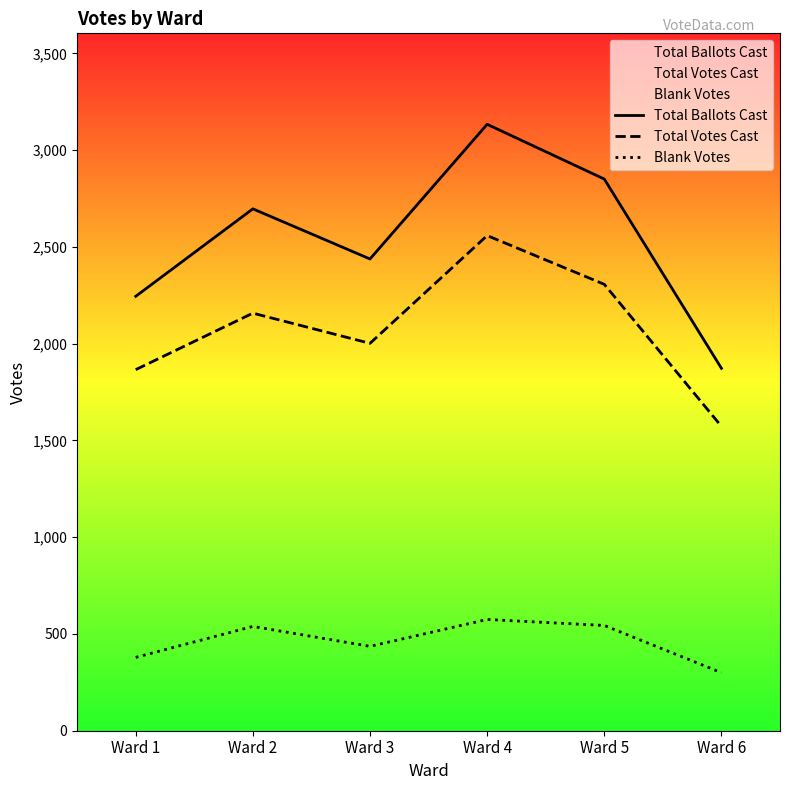

What is the spread (max minus min) of values at Ward 3?

2002